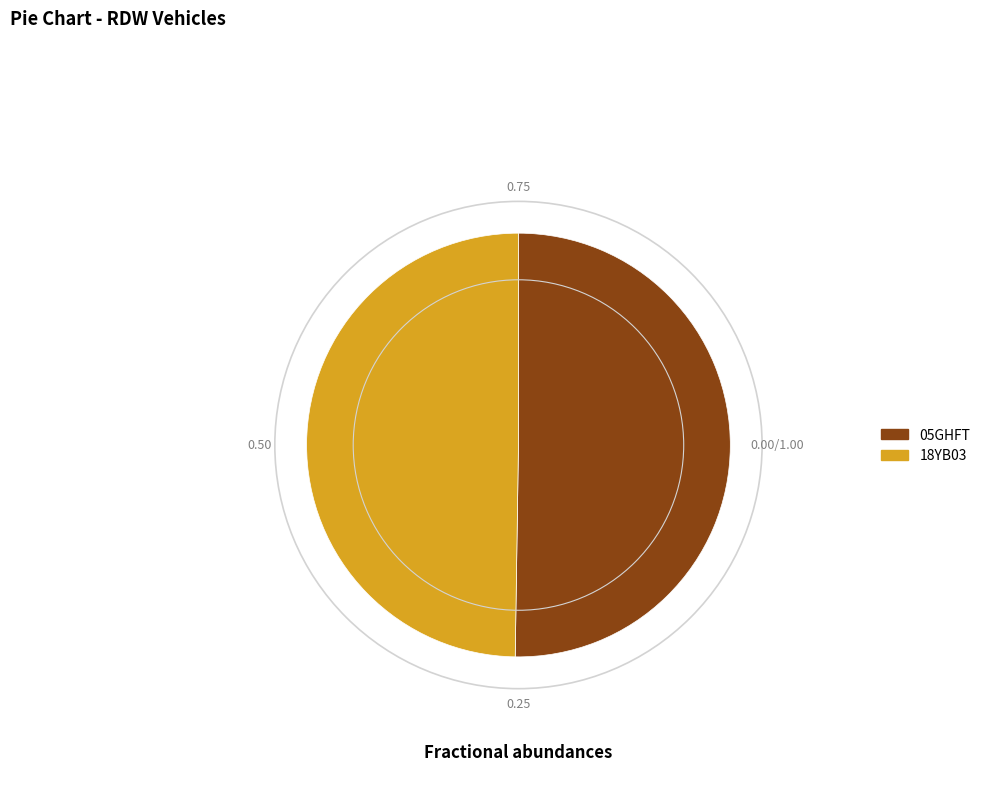

Combined, do 18YB03 and 05GHFT account for over 50%?

Yes